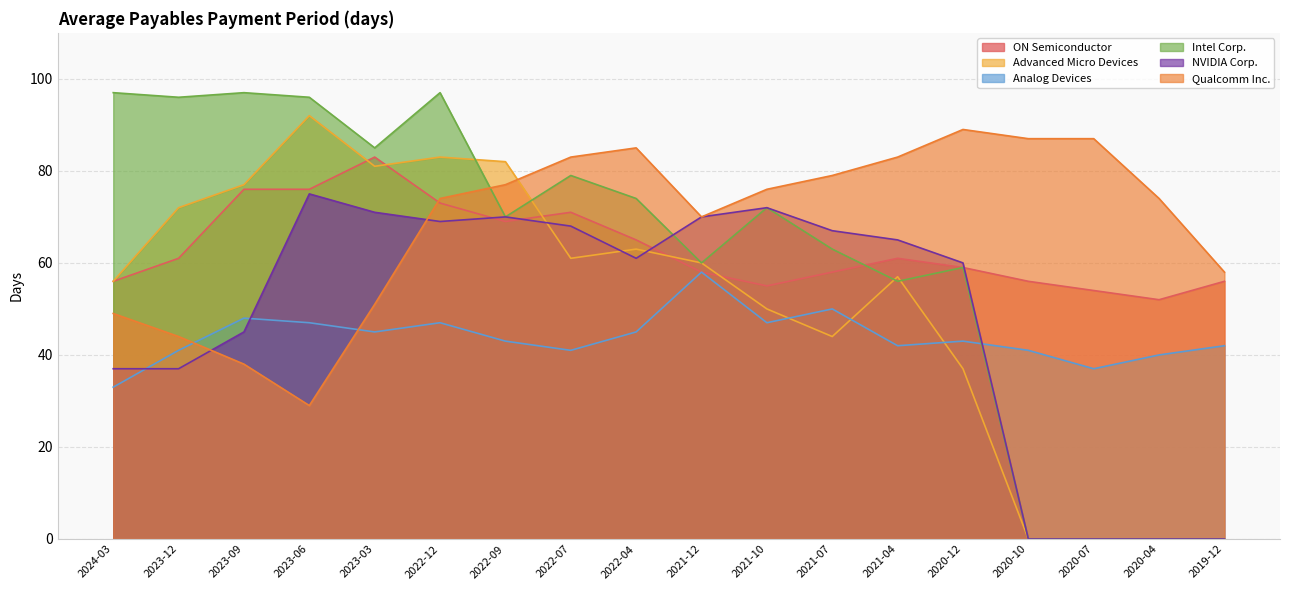

Which series changed the most between 2022-12 and 2020-10?

Intel Corp.